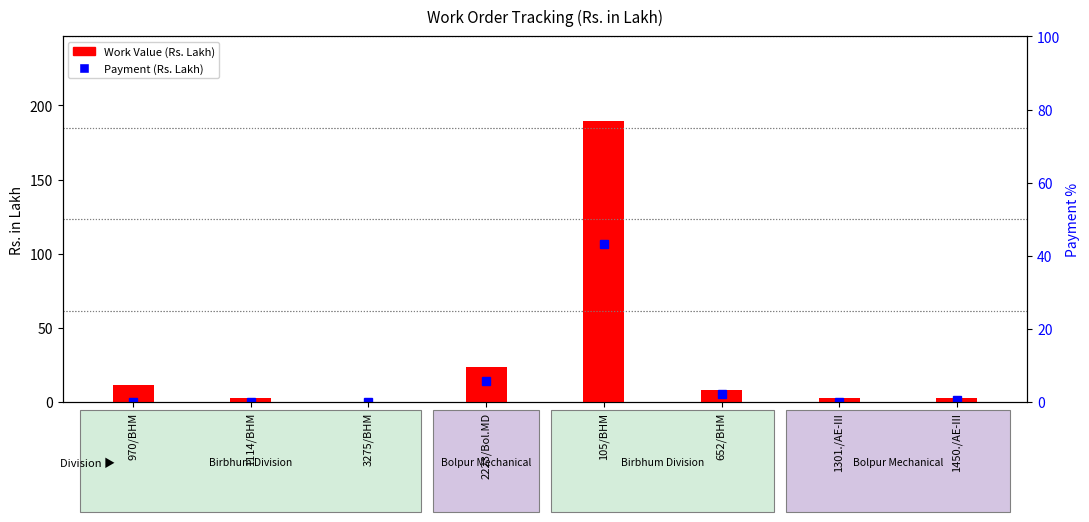

What is the label of the 6th bar from the left?

652/BHM